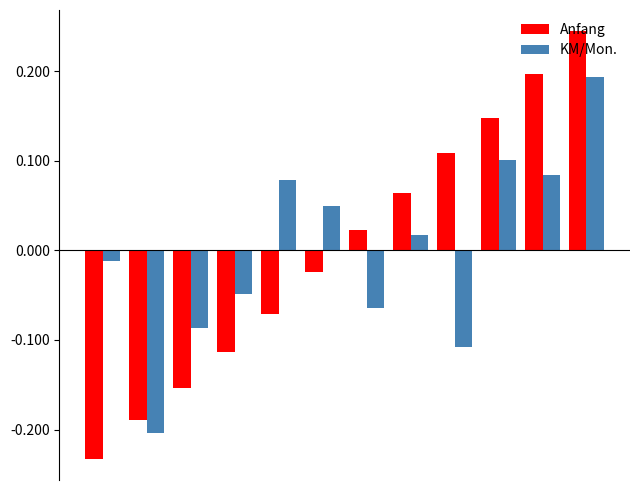

Which series has the largest range (max minus min)?

Anfang